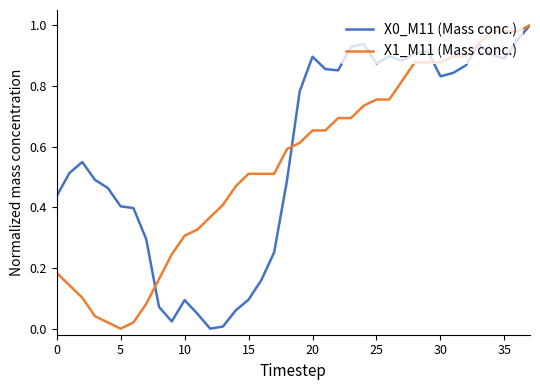

How many distinct data groups are displayed?

2